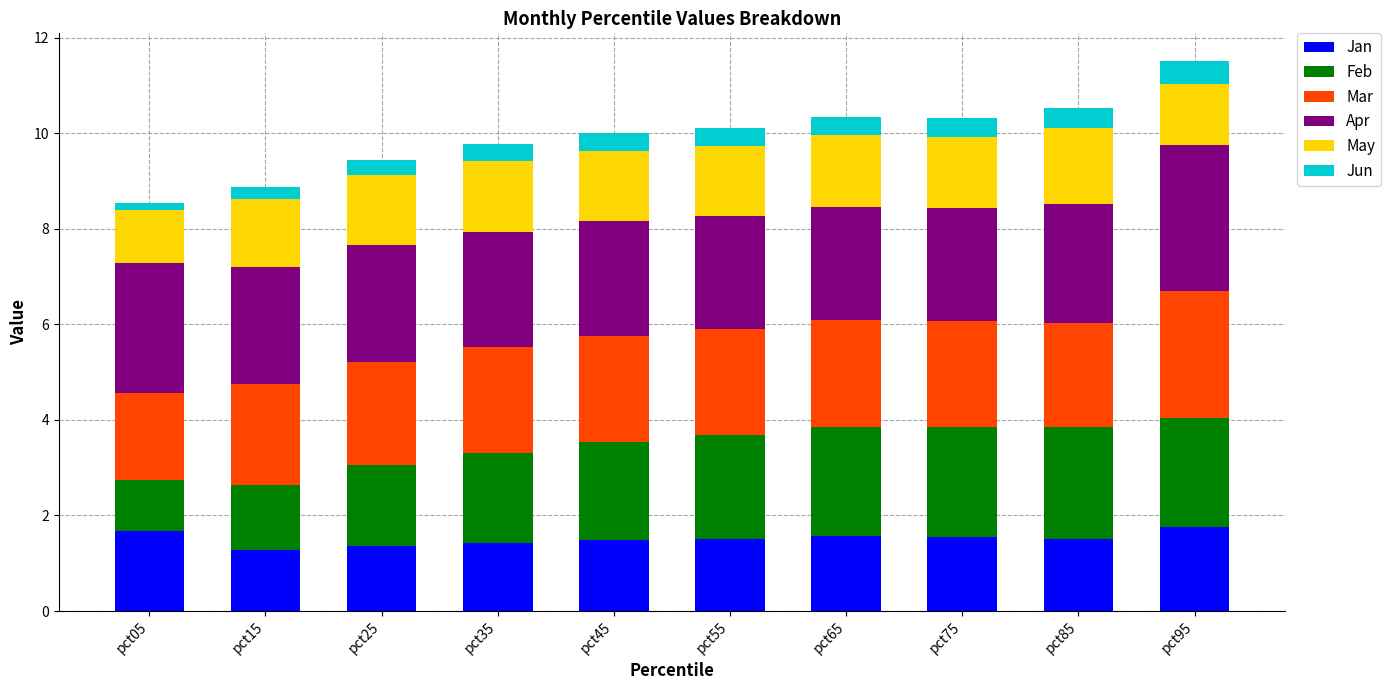

What is the value of the Jan bar at the 5th from the left?

1.5